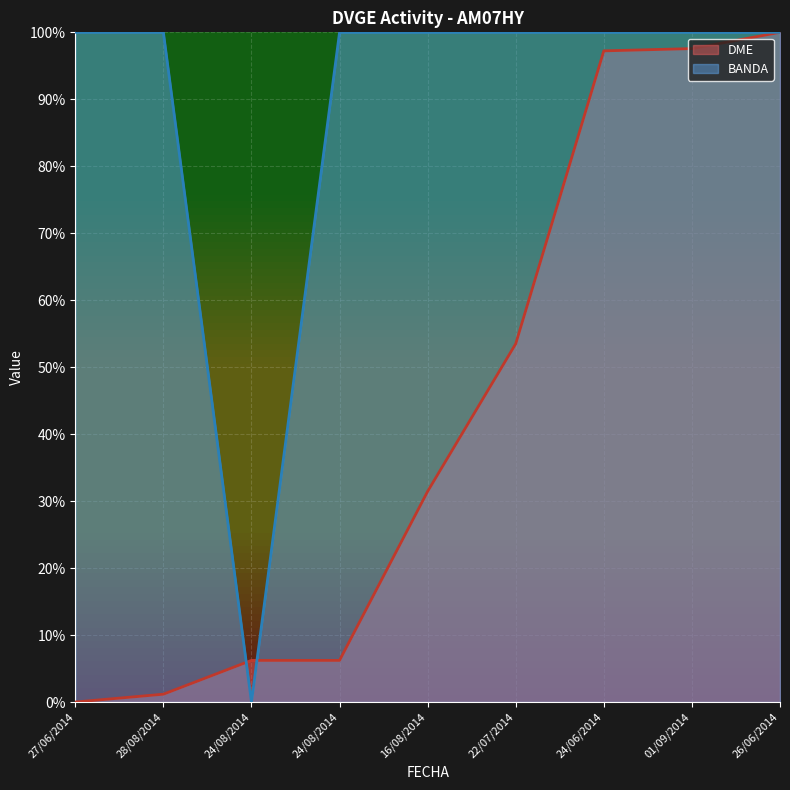

How many lines are shown in the chart?

2